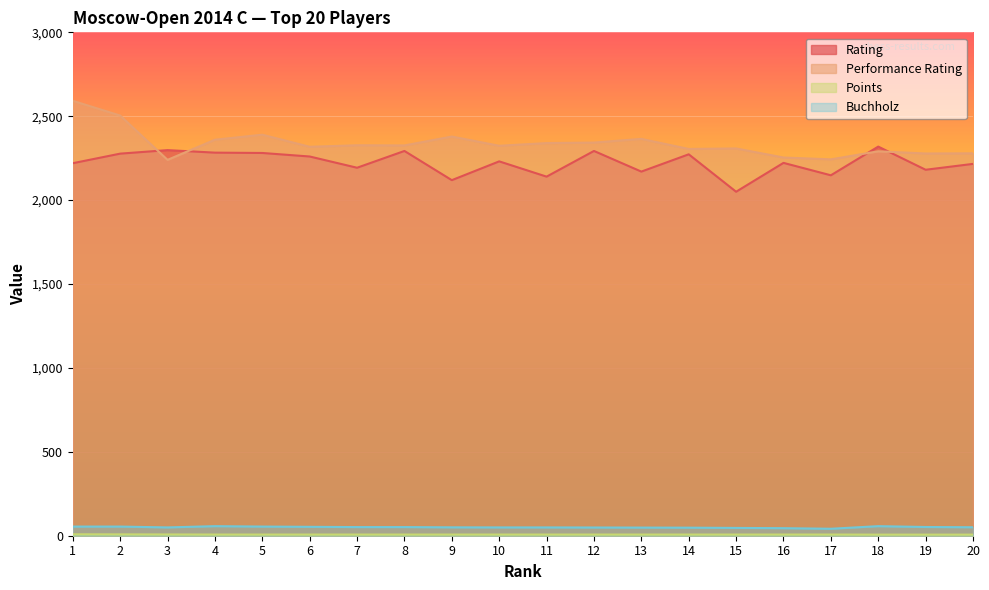

Where does the Buchholz series first go above 50?

1